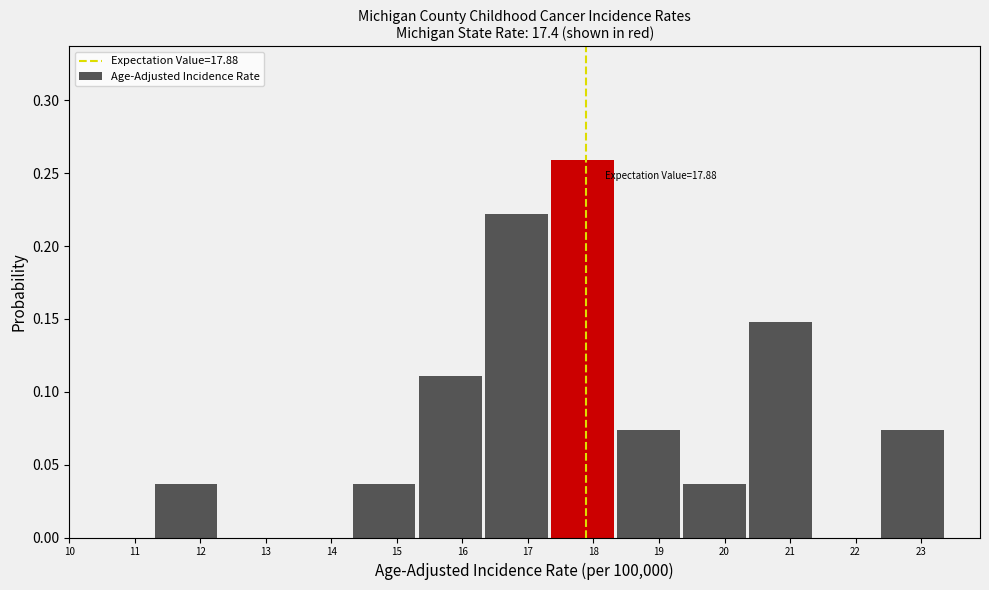

Which range on the x-axis has the tallest bar?

17.4 to 18.4